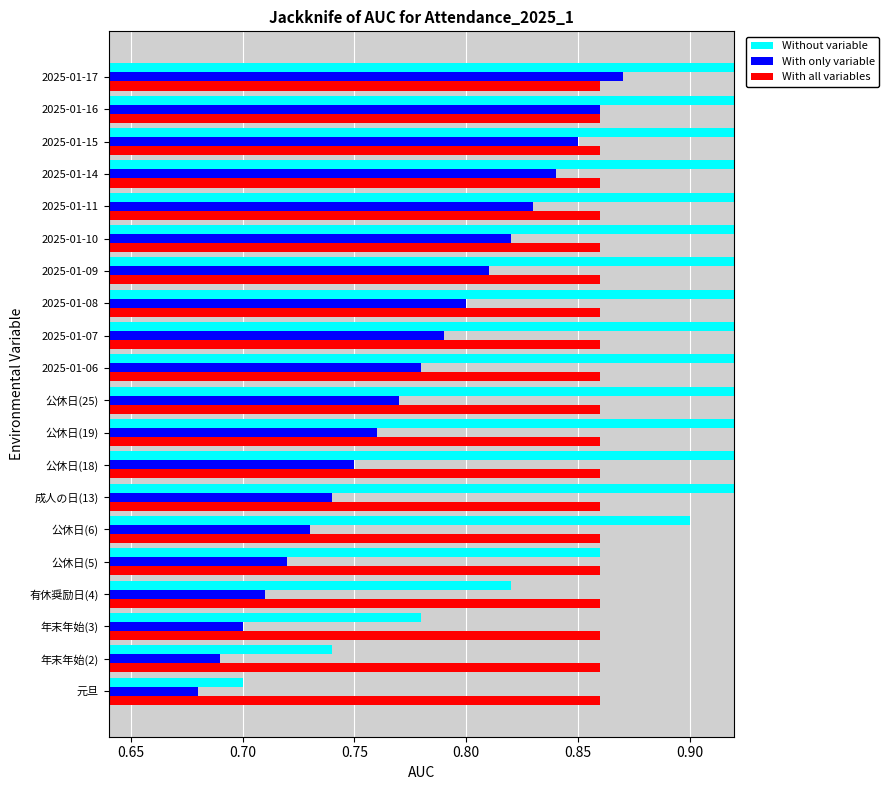

What is the value of the With only variable bar at the 2nd from the left?

0.7